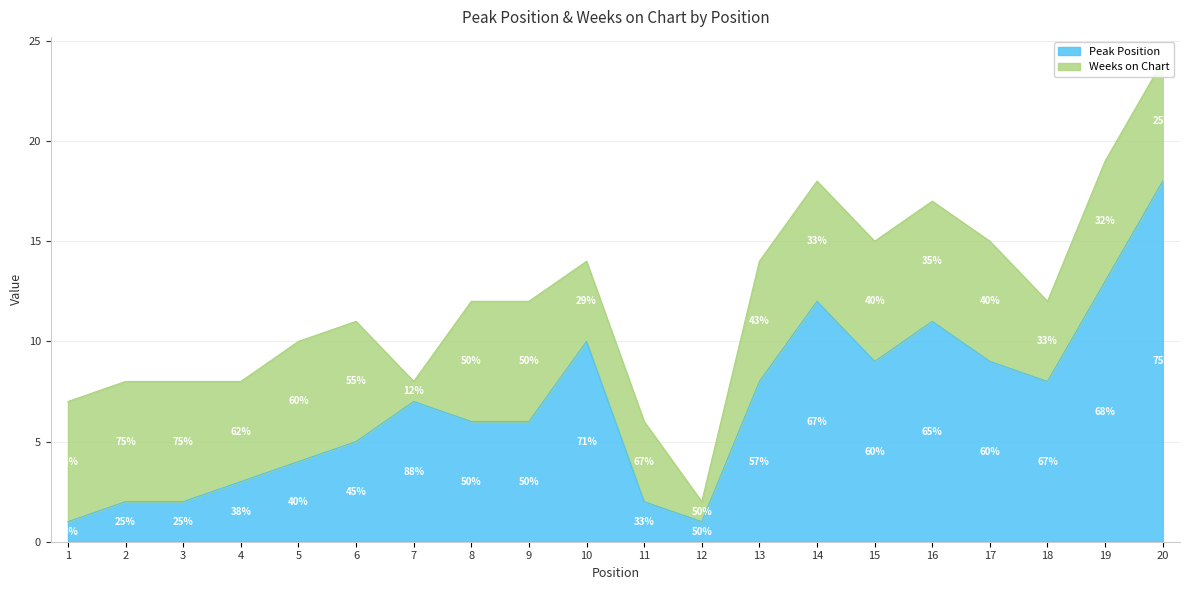

Rank the categories by value from lowest to highest.

1, 12, 2, 3, 11, 4, 5, 6, 8, 9, 7, 13, 18, 15, 17, 10, 16, 14, 19, 20